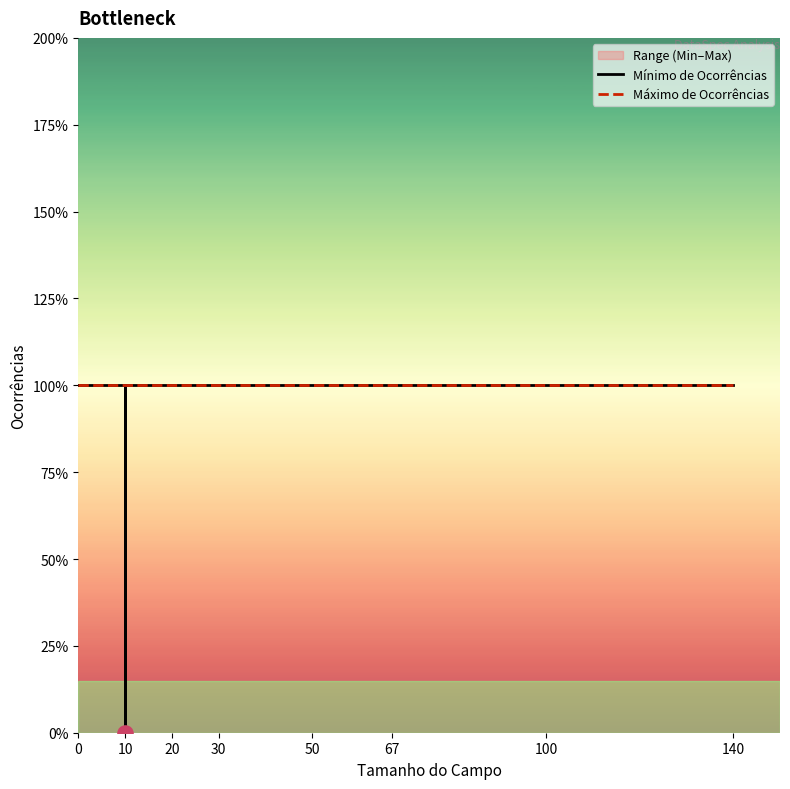

Which series has the largest total across all categories?

Máximo de Ocorrências